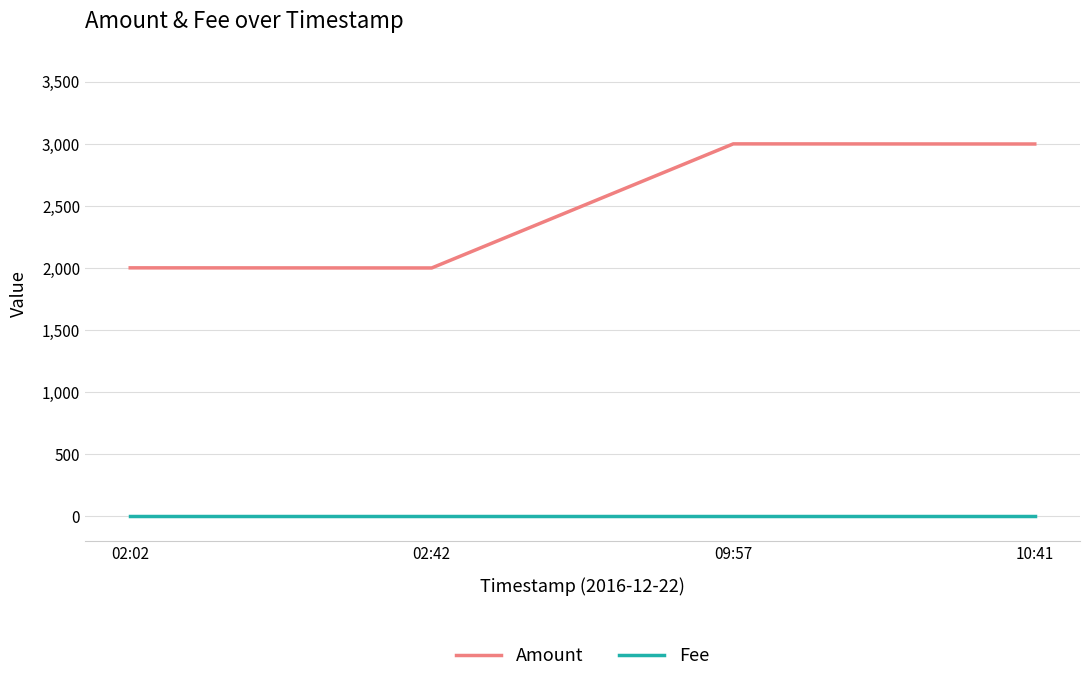

Rank the series at 09:57 from highest to lowest value.

Amount, Fee